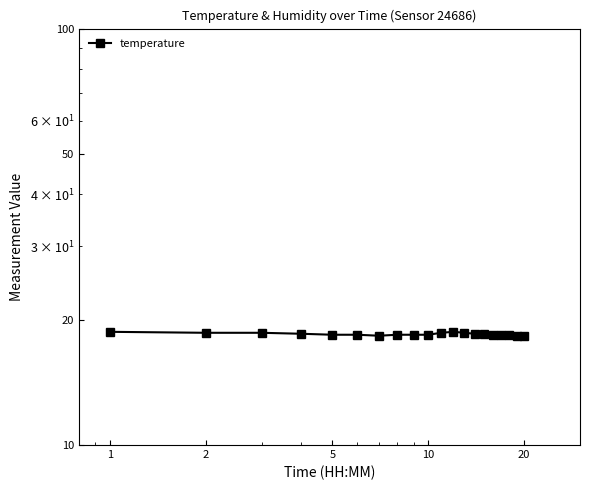

True or false: the data shows 4.6 at 15.

False